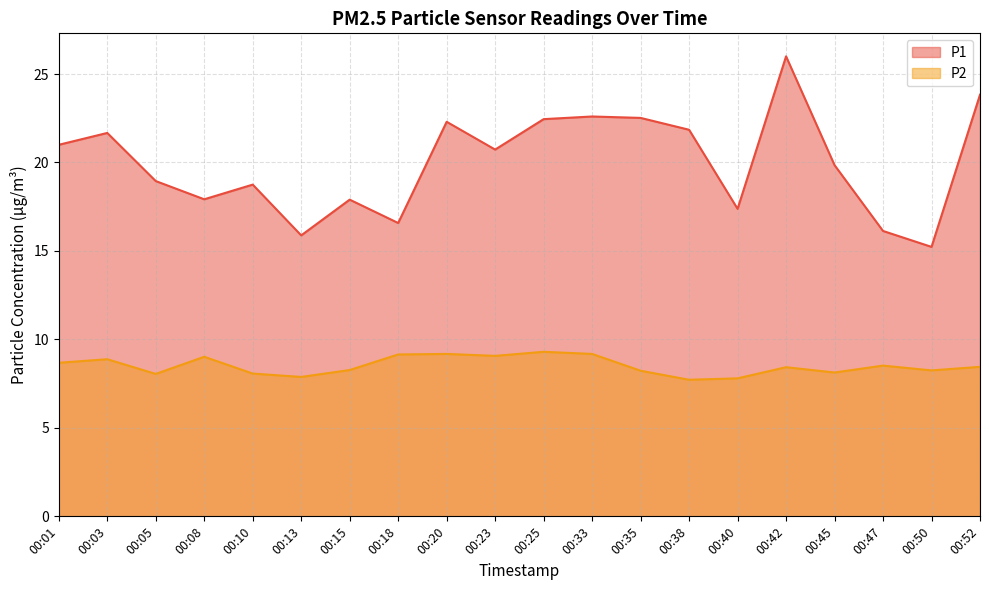

At which category is the sum across all series the highest?

00:42